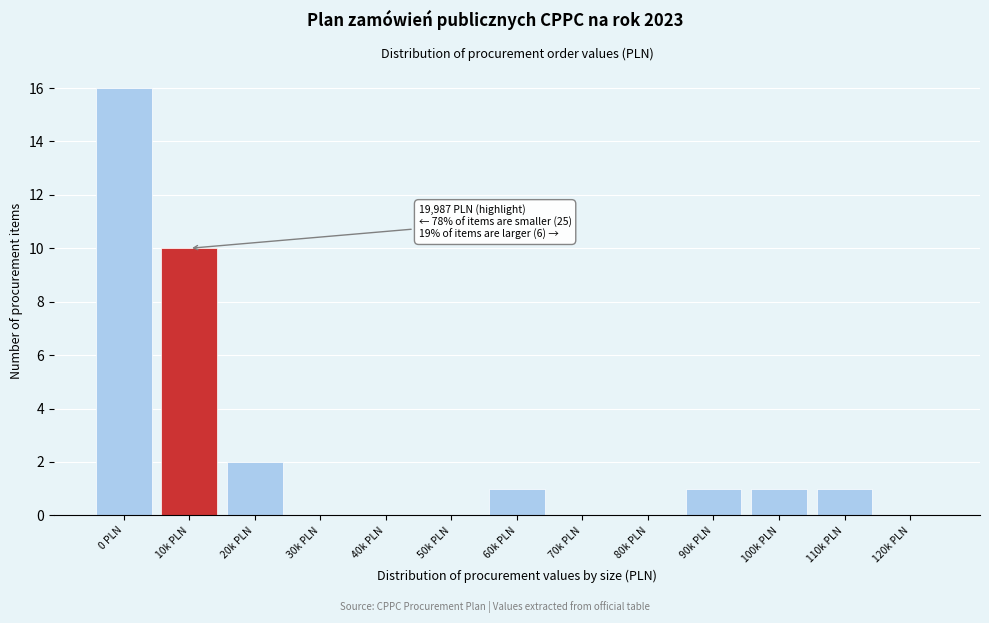

Reading left to right, what are all the values shown in this chart?

0 PLN=16	10k PLN=10	20k PLN=2	30k PLN=0	40k PLN=0	50k PLN=0	60k PLN=1	70k PLN=0	80k PLN=0	90k PLN=1	100k PLN=1	110k PLN=1	120k PLN=0